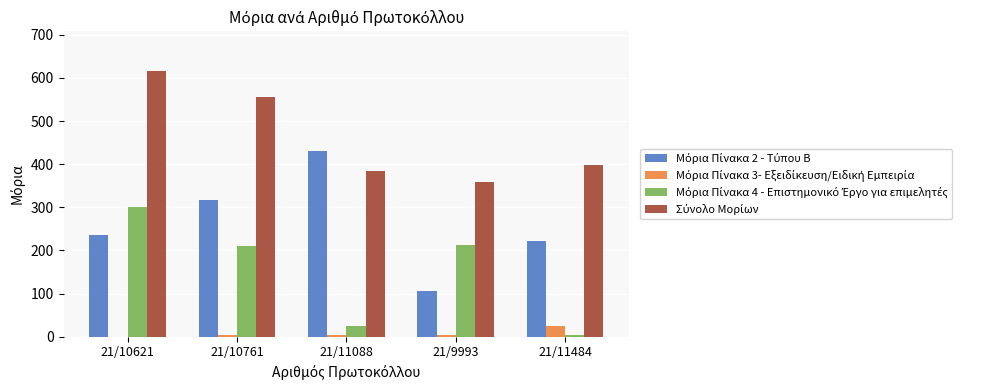

What is the greatest value displayed?

615.8